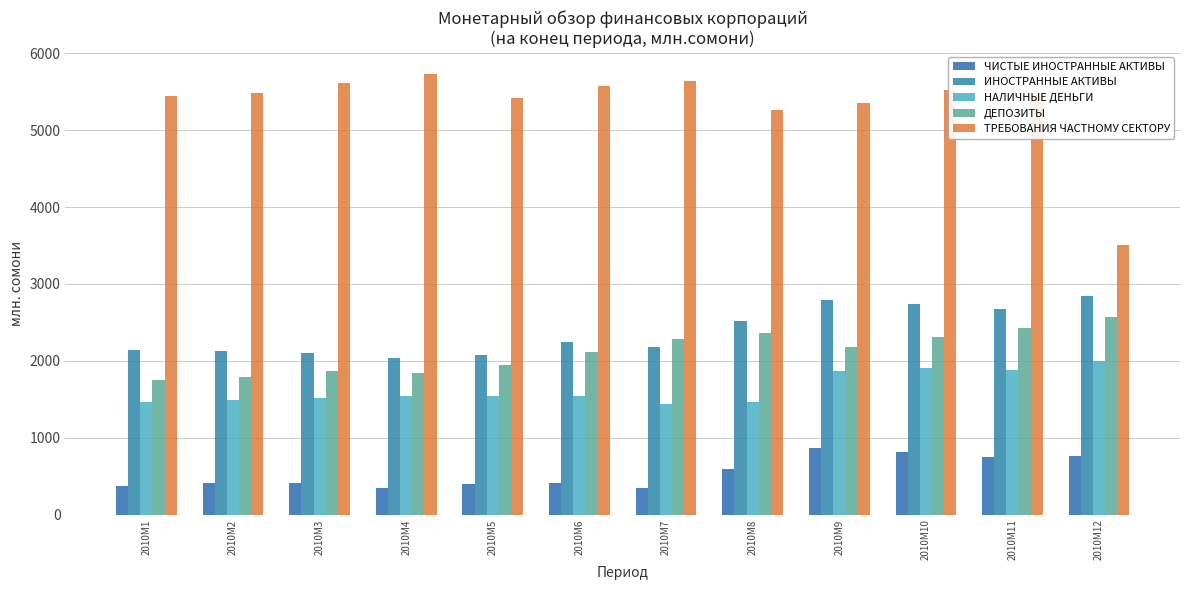

What are all the series names shown in the legend?

ЧИСТЫЕ ИНОСТРАННЫЕ АКТИВЫ, ИНОСТРАННЫЕ АКТИВЫ, НАЛИЧНЫЕ ДЕНЬГИ, ДЕПОЗИТЫ, ТРЕБОВАНИЯ ЧАСТНОМУ СЕКТОРУ